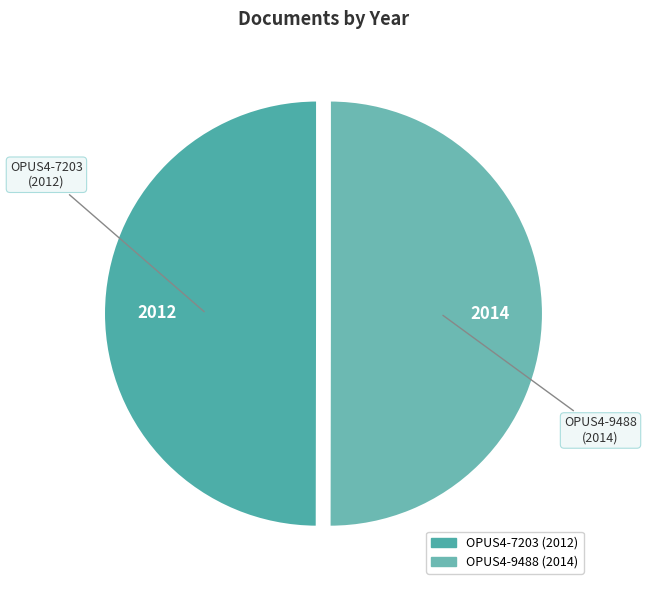

Count the number of slices in the pie.

2